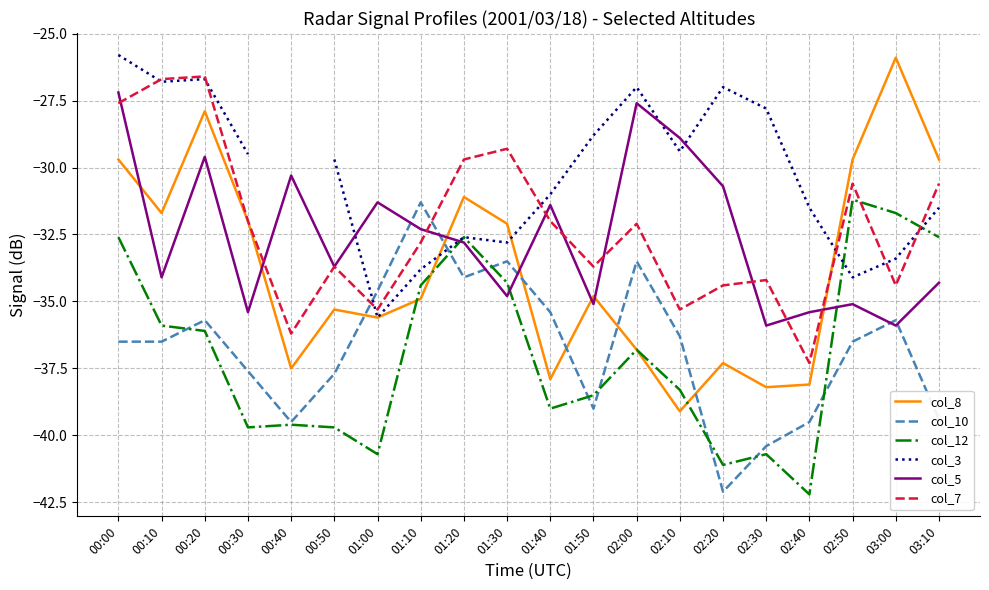

At 02:10, list the series in order from smallest to largest.

col_8, col_12, col_10, col_7, col_3, col_5